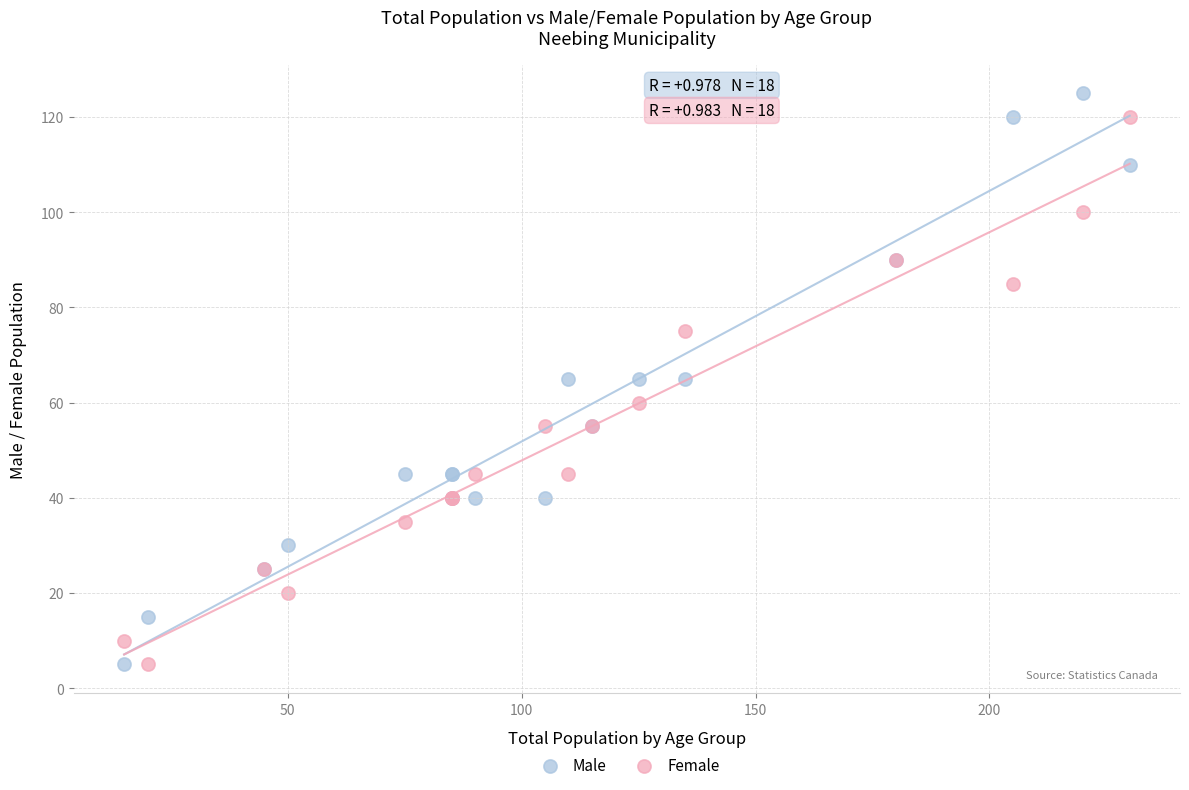

What is the X range (max minus min) for the scatter plot?

215